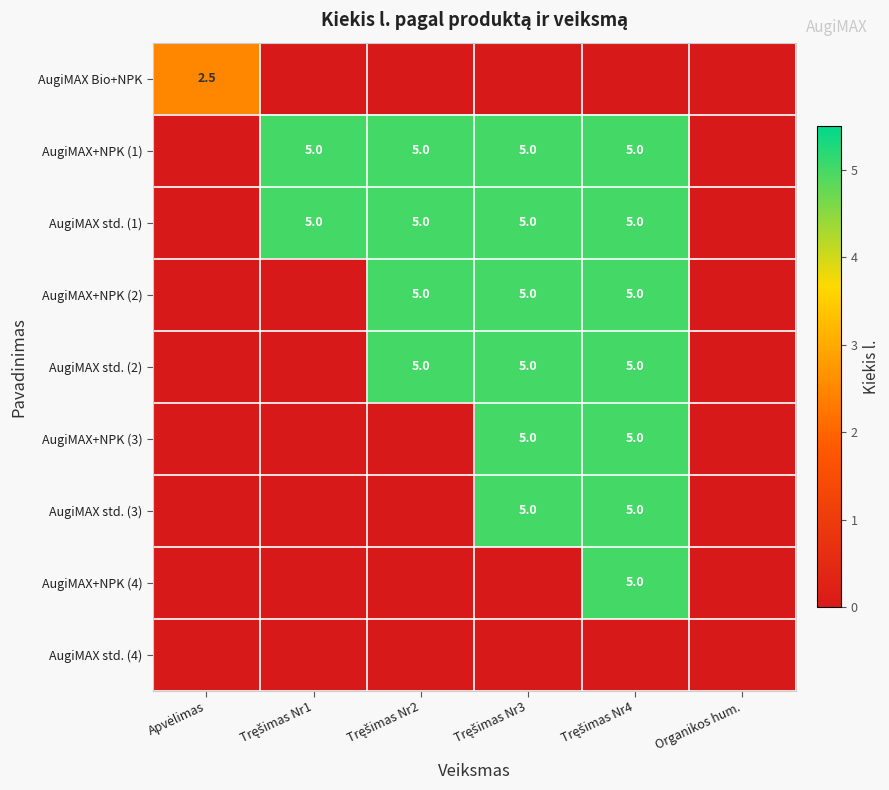

List the series in order of their peak value, highest first.

AugiMAX+NPK (1), AugiMAX std. (1), AugiMAX+NPK (2), AugiMAX std. (2), AugiMAX+NPK (3), AugiMAX std. (3), AugiMAX+NPK (4), AugiMAX Bio+NPK, AugiMAX std. (4)